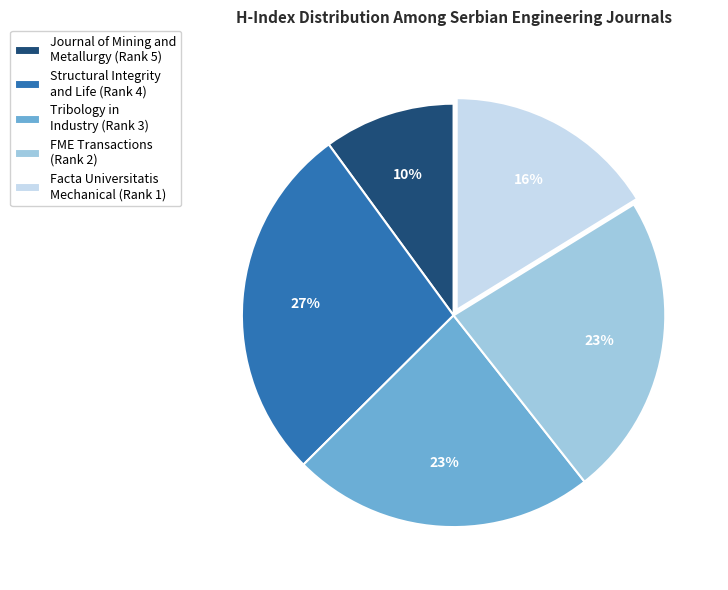

How many slices are in this pie chart?

5